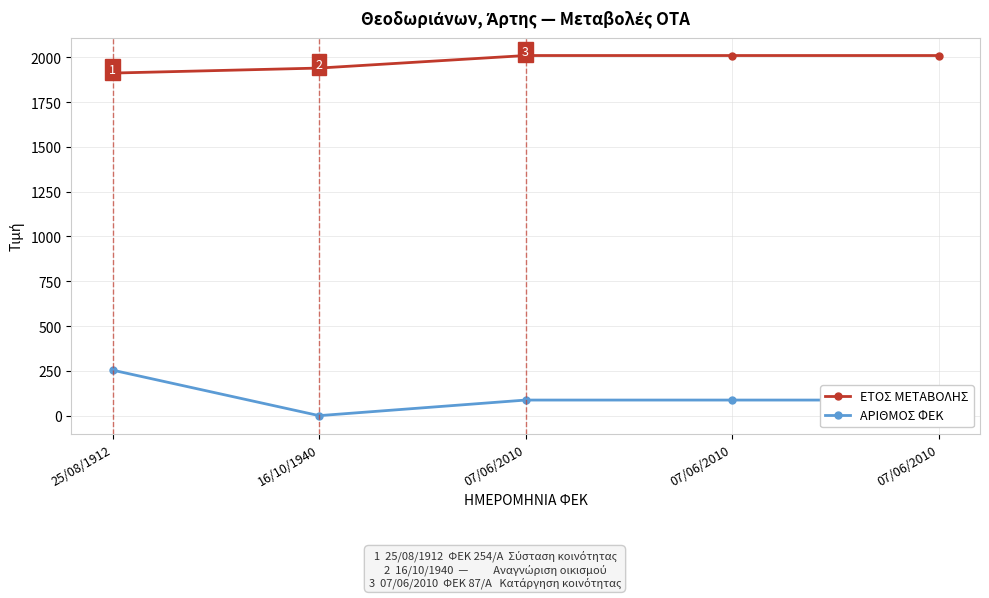

What is the sum of the ΕΤΟΣ ΜΕΤΑΒΟΛΗΣ values at 07/06/2010 and 16/10/1940?

3950